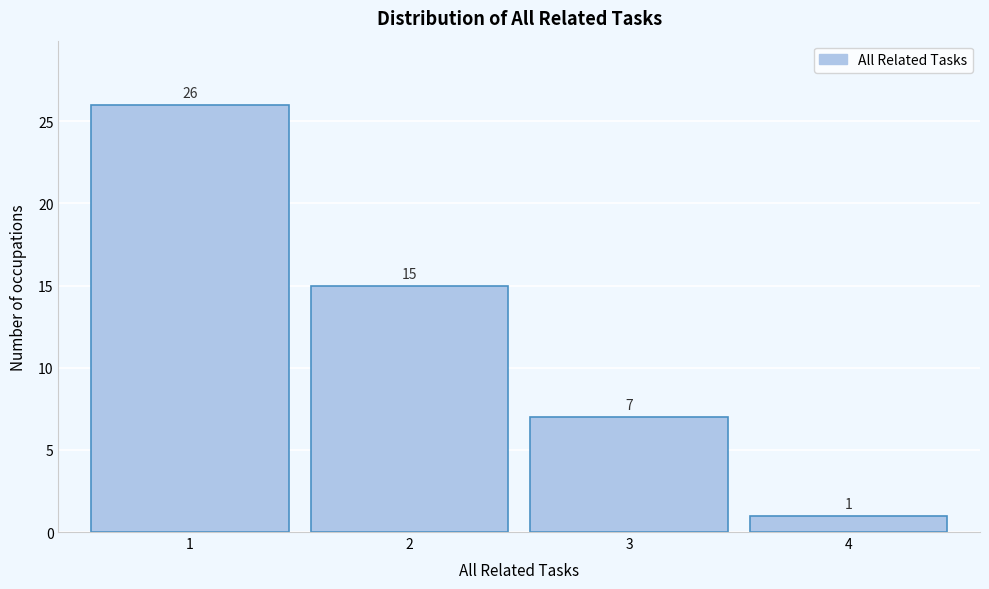

Over which range of the x-axis is the bar tallest?

0.5 to 1.5